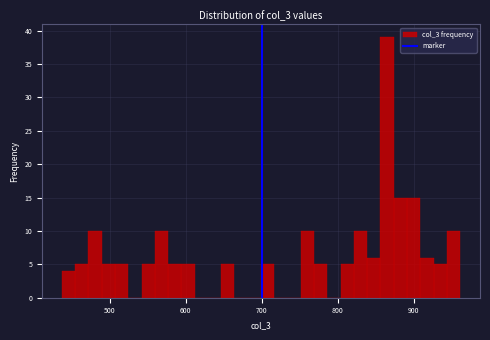

Read against the x-axis, roughly where is the centre of the tallest bar?

860